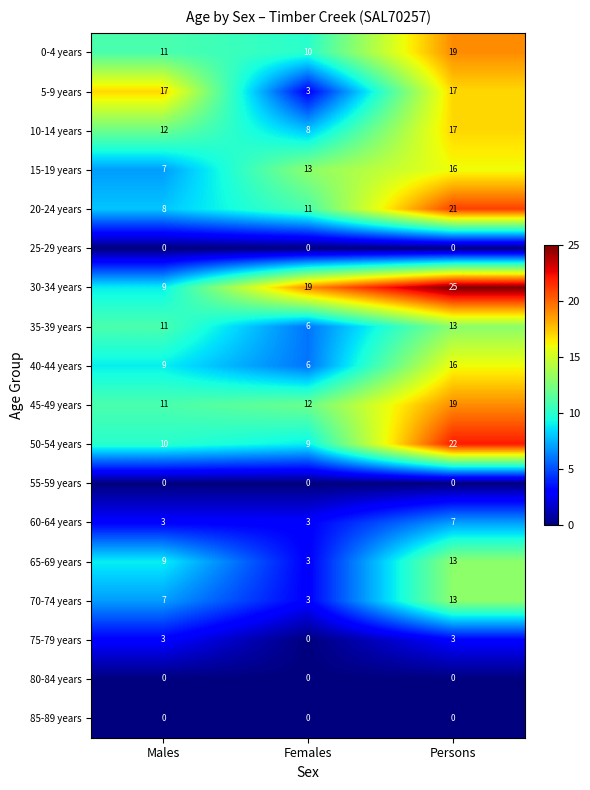

How many 60-64 years values are between 3 and 7?

3